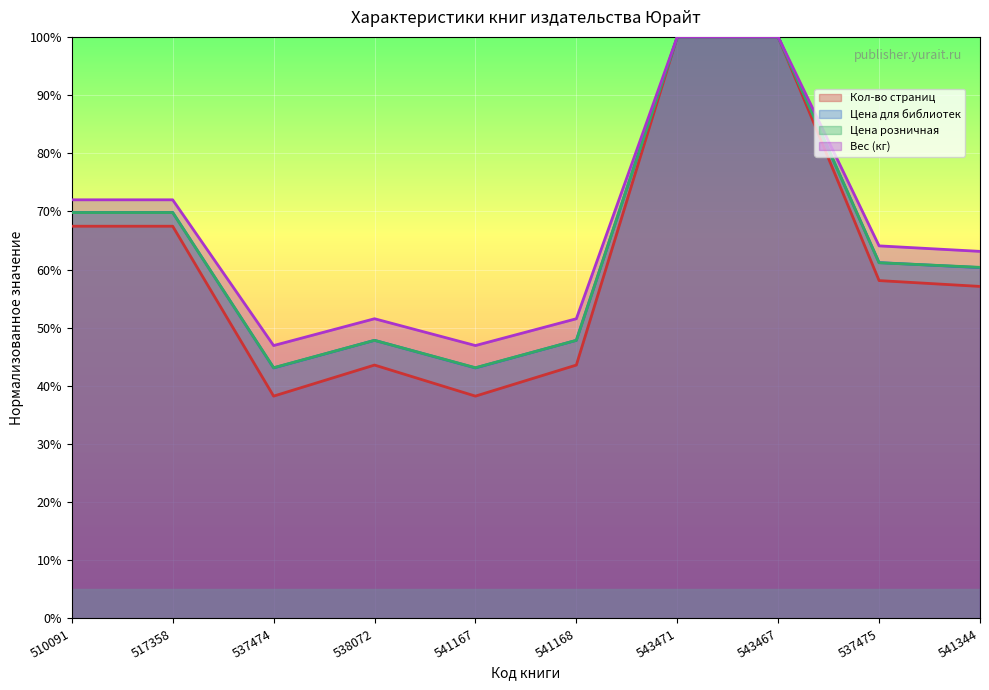

What is the label of the 3rd point from the right?

543467